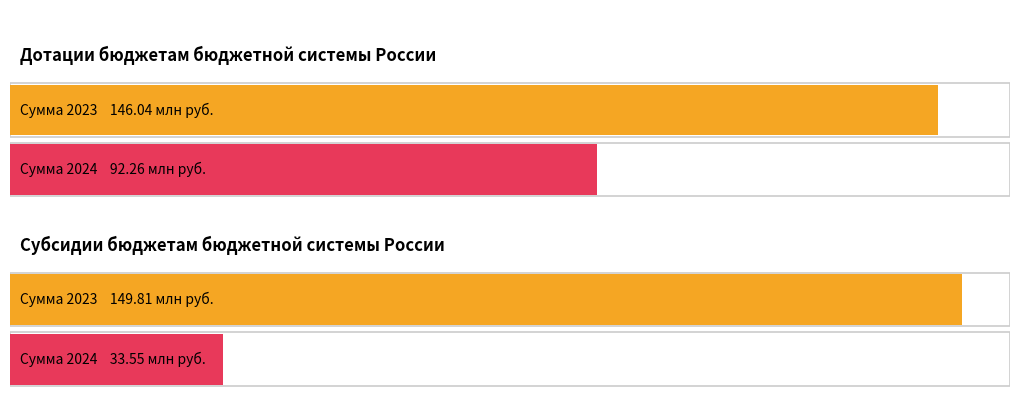

How many values in the 2023 год series exceed 146040198?

2